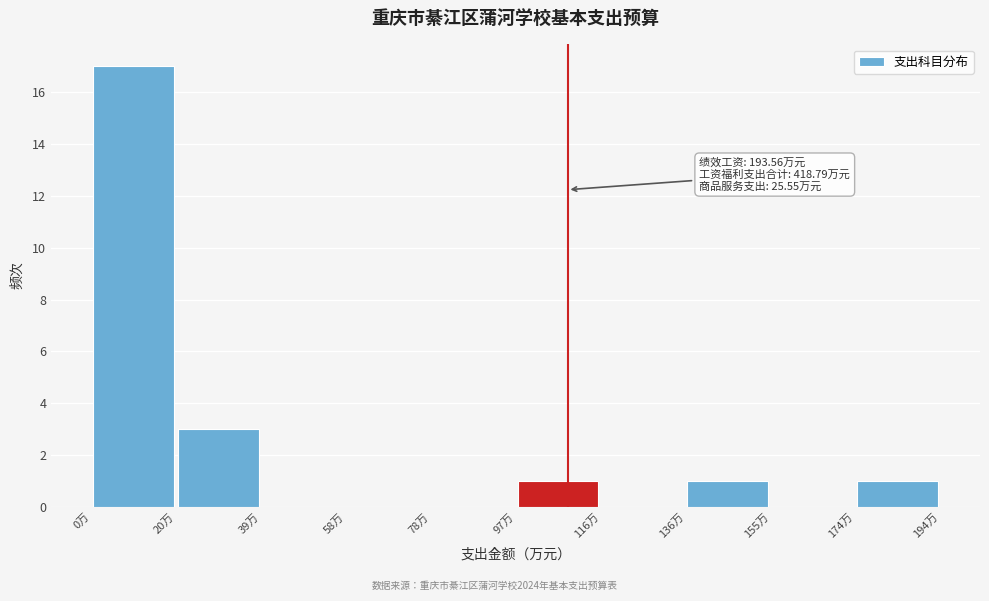

Over which range of the x-axis is the bar tallest?

0 to 20